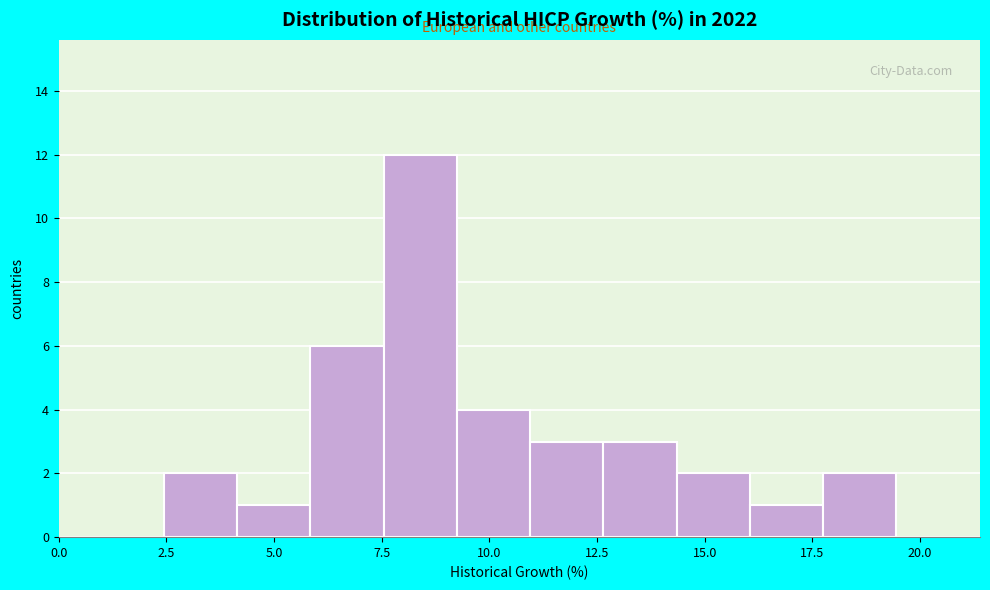

Read against the x-axis, roughly where is the centre of the tallest bar?

8.5